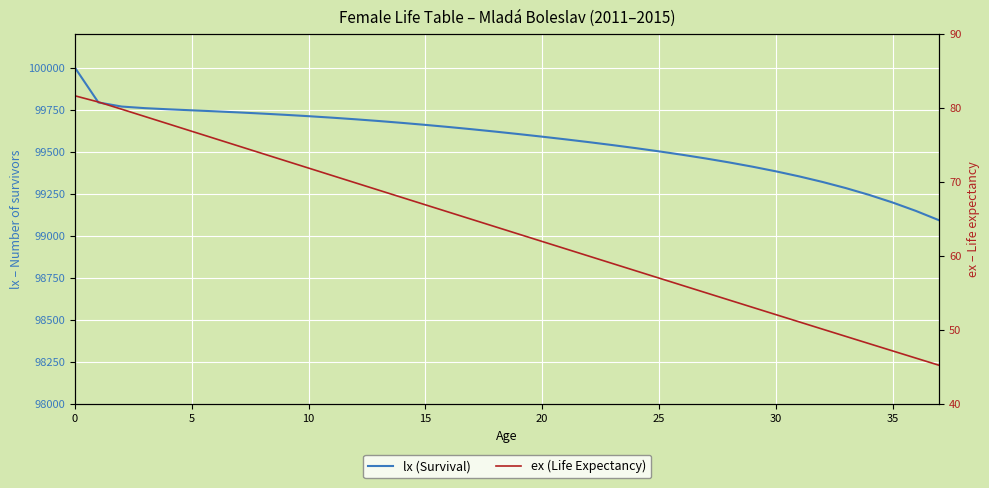

Reading left to right, list all the values displayed in this chart.

lx (Survival): 100000.0	99794.0	99769.5	99760.0	99753.2	99747.2	99741.1	99734.7	99727.8	99720.3	99712.2	99703.4	99693.9	99683.5	99672.4	99660.5	99647.8	99634.4	99620.4	99605.7	99590.4	99574.4	99557.8	99540.5	99522.2	99503.0	99482.6	99460.8	99437.3	99411.9	99384.3	99354.2	99321.0	99284.5	99243.9	99198.8	99148.6	99092.7
ex (Life Expectancy): 81.7	80.8	79.9	78.9	77.9	76.9	75.9	74.9	73.9	72.9	71.9	70.9	69.9	68.9	67.9	66.9	65.9	65.0	64.0	63.0	62.0	61.0	60.0	59.0	58.0	57.0	56.0	55.1	54.1	53.1	52.1	51.1	50.1	49.1	48.2	47.2	46.2	45.2